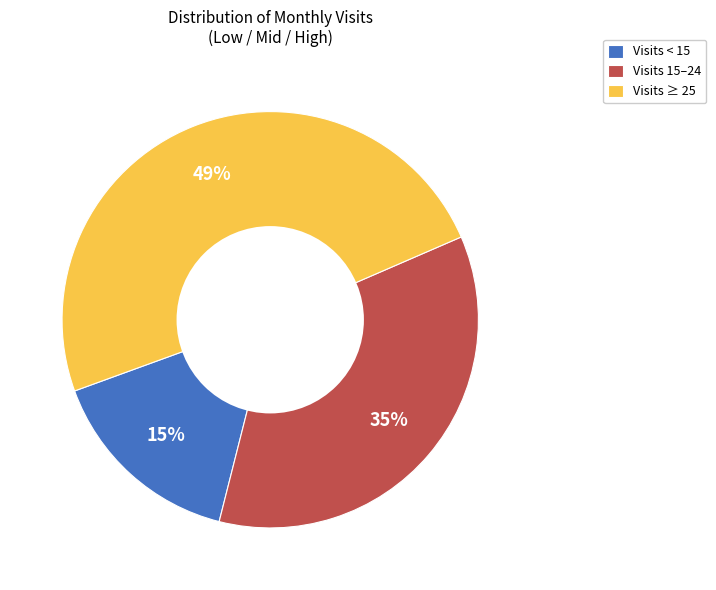

To the nearest percent, what percentage of the pie is Visits 15–24?

35%